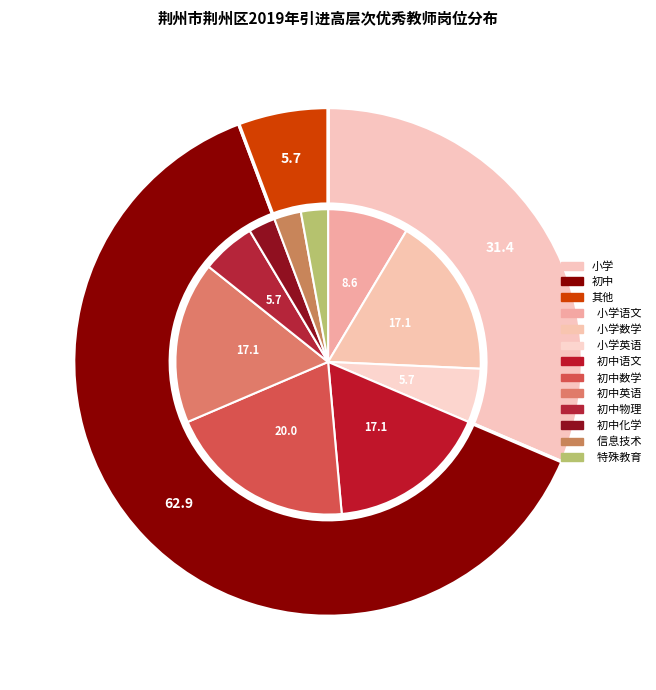

Combined, what portion of the pie is 小学语文教师 and 小学数学教师?

25.7%